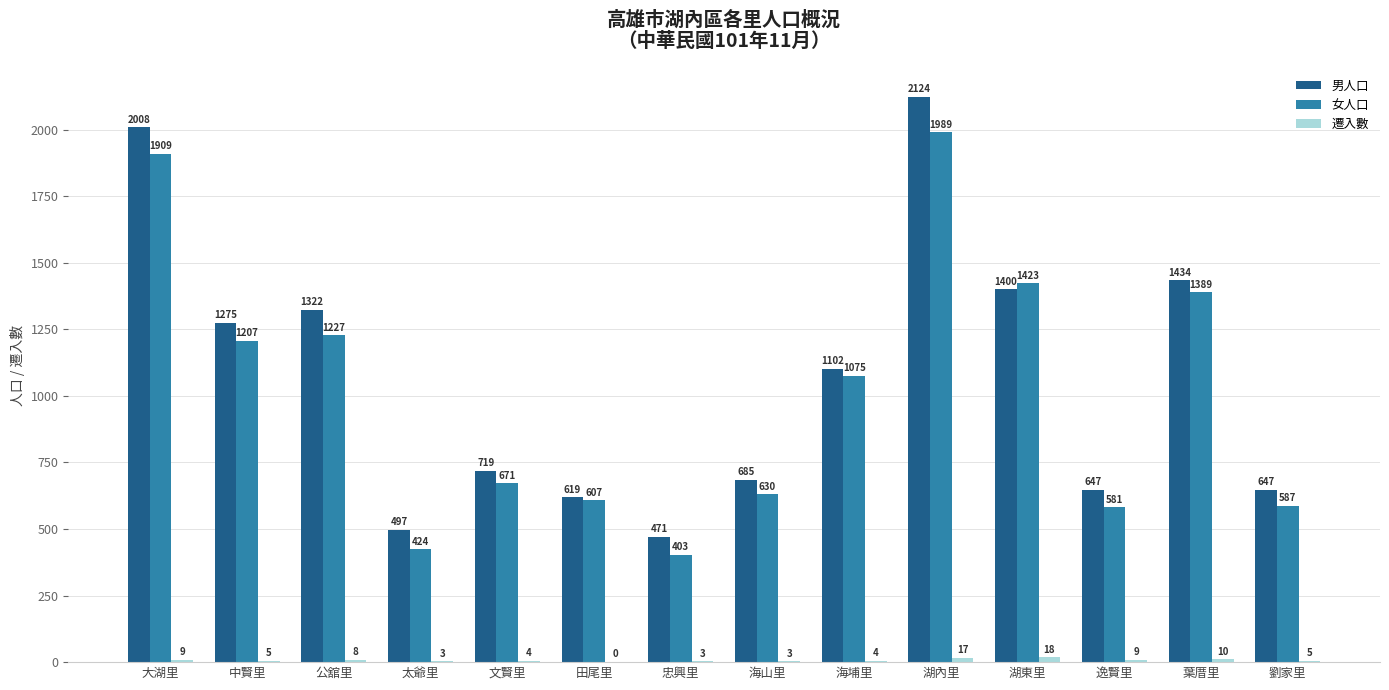

How many series are shown in this chart?

3